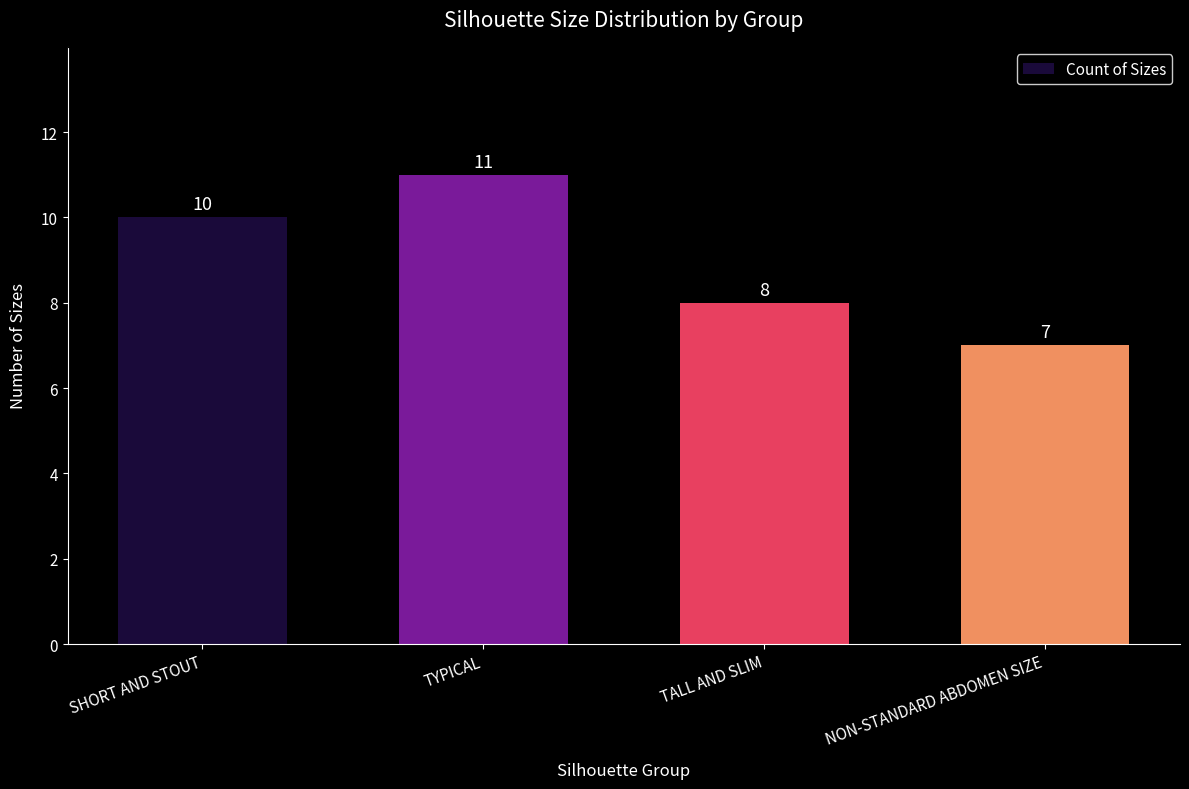

The value at TALL AND SLIM is 8. True or false?

True